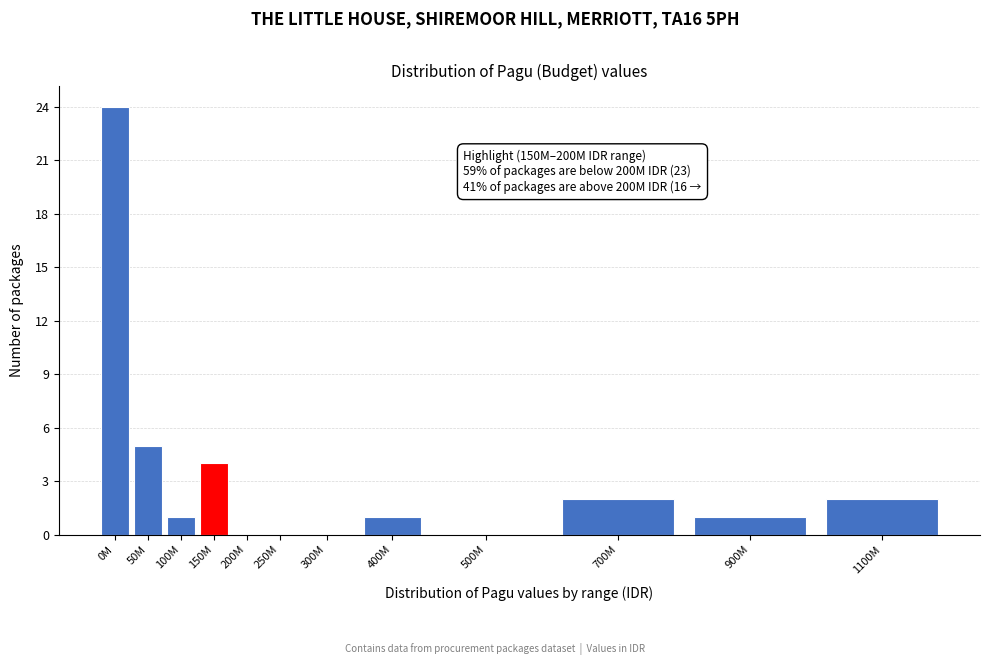

Reading left to right, transcribe all the data shown in this chart.

0M=24	50M=5	100M=1	150M=4	200M=0	250M=0	300M=0	400M=1	500M=0	700M=2	900M=1	1100M=2